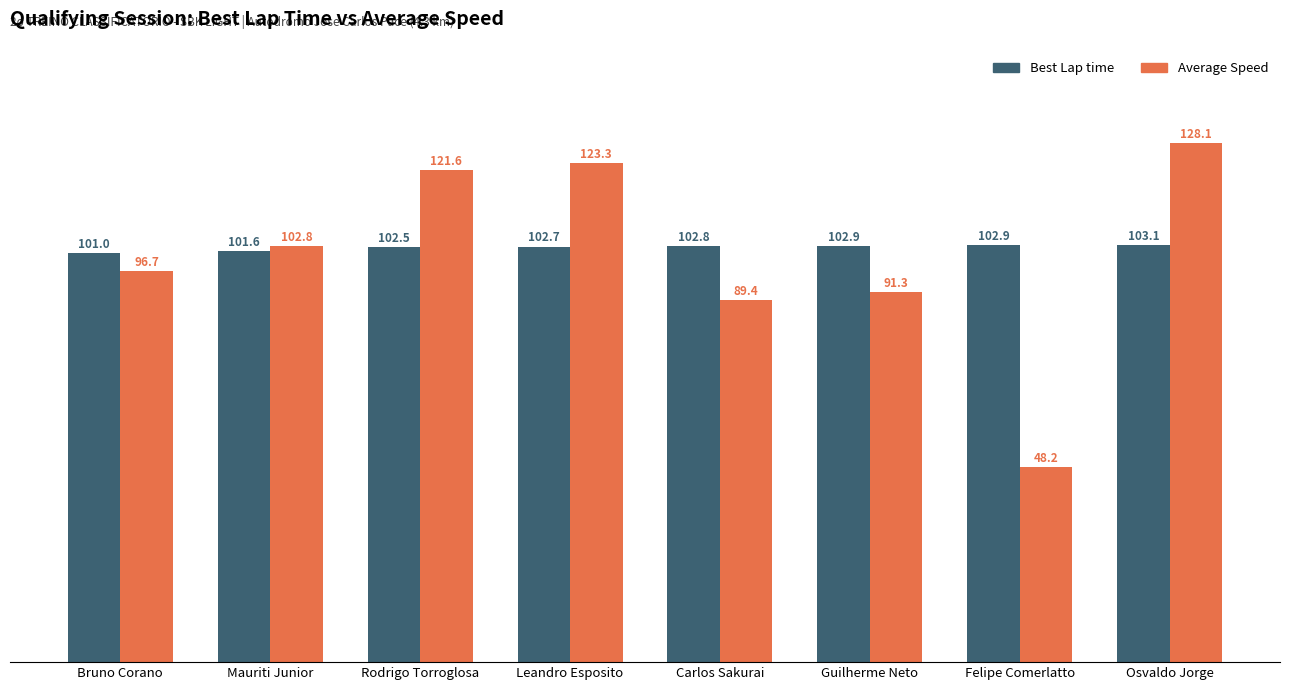

Which label corresponds to the smallest value in the chart?

Felipe Comerlatto